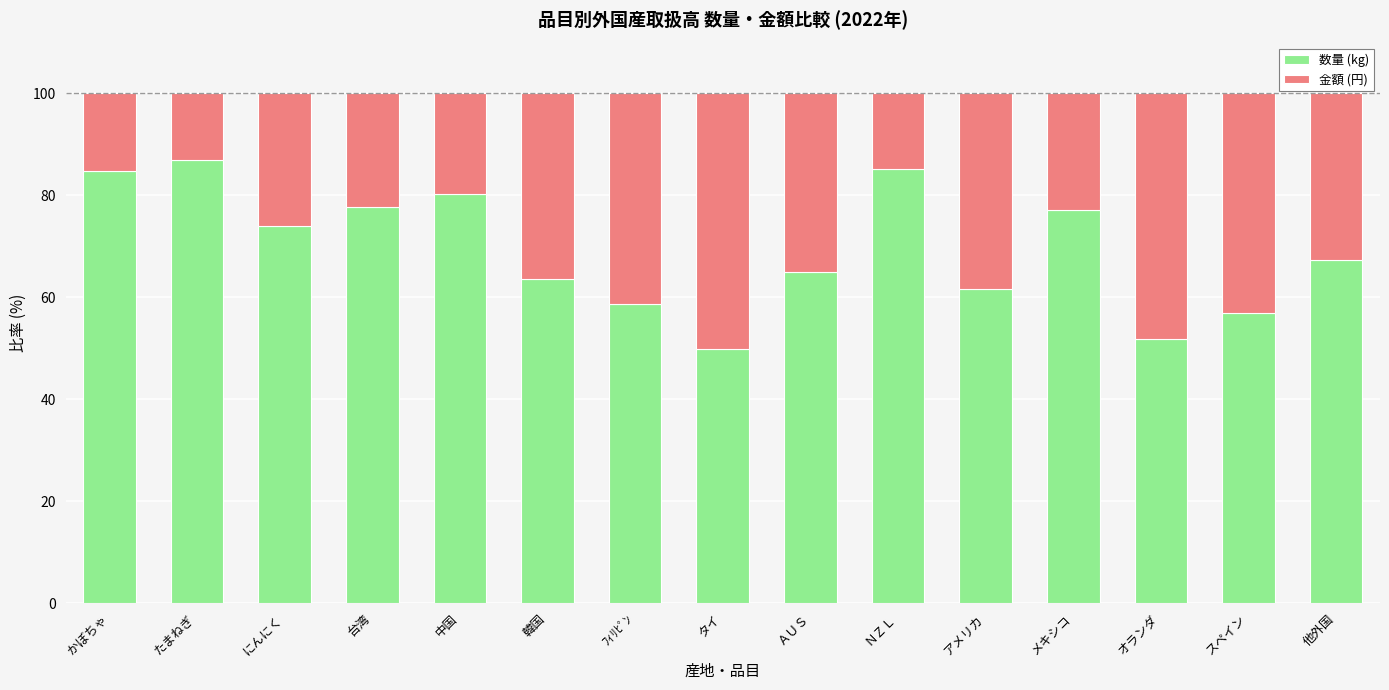

What is the difference between the 数量 (kg) values at ＡＵＳ and 中国?

15.2